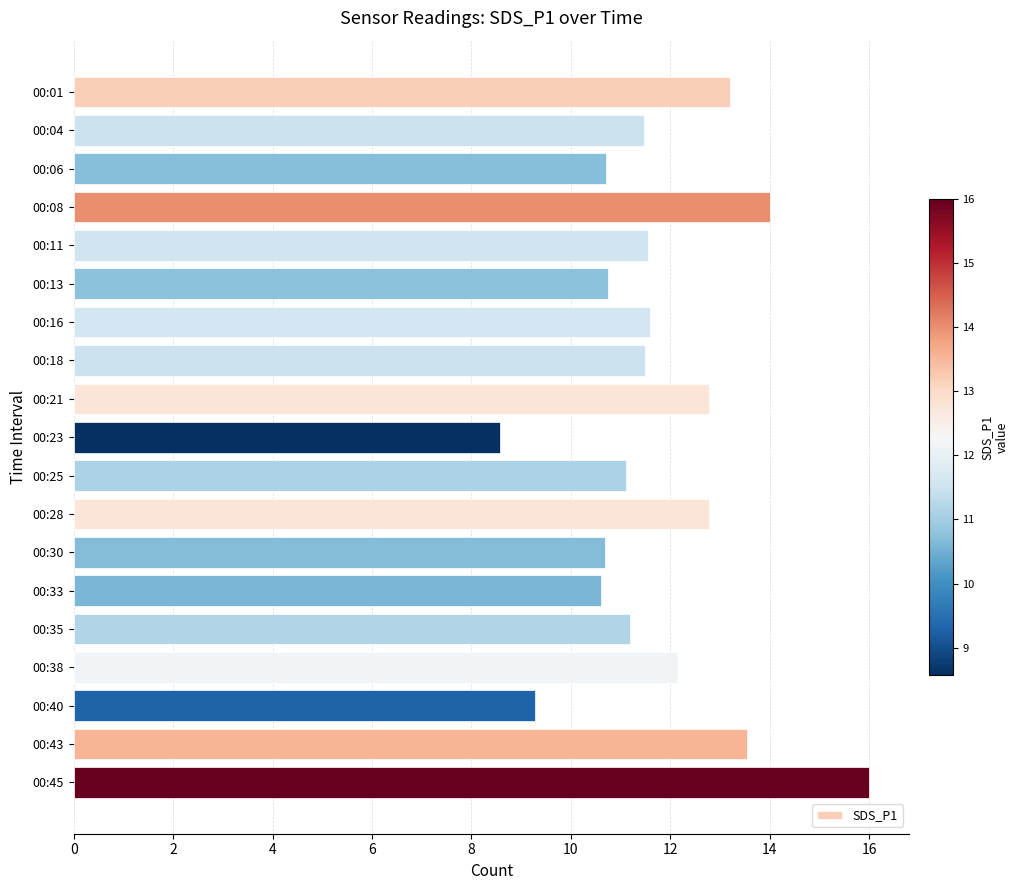

What is the value of the 3rd bar from the top?

10.7